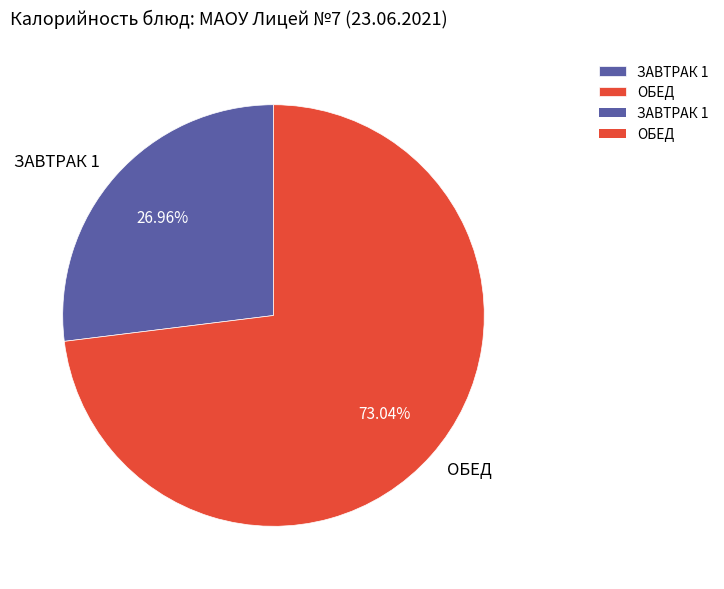

To the nearest percent, what portion does ЗАВТРАК 1 represent?

27%